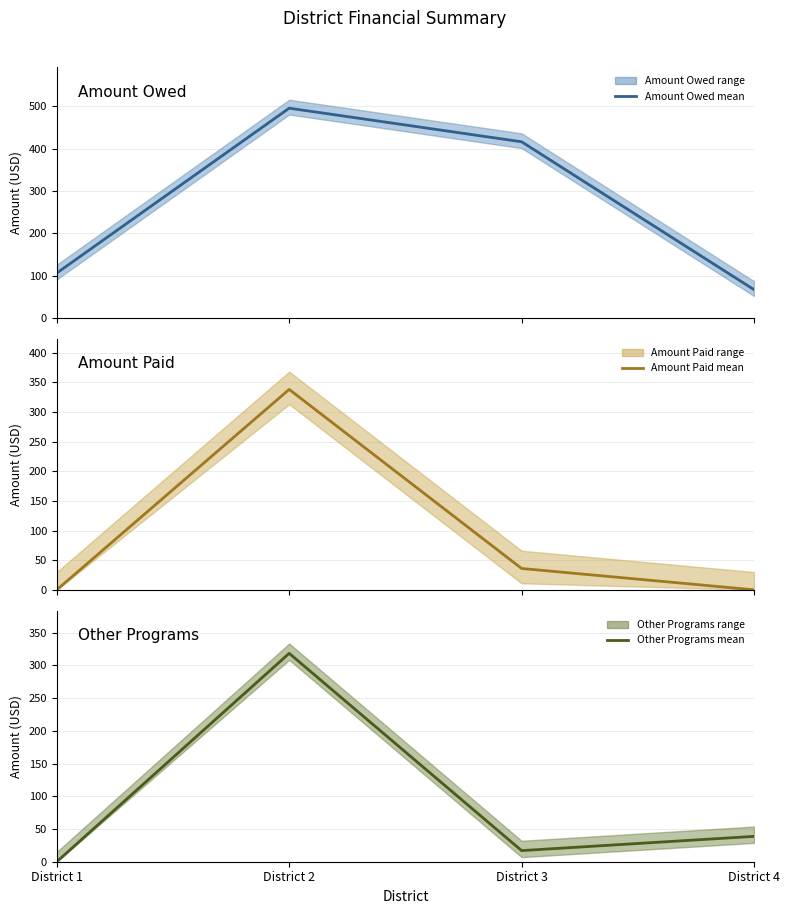

List the labels in order of Amount Owed (mean) value, smallest first.

District 4, District 1, District 3, District 2